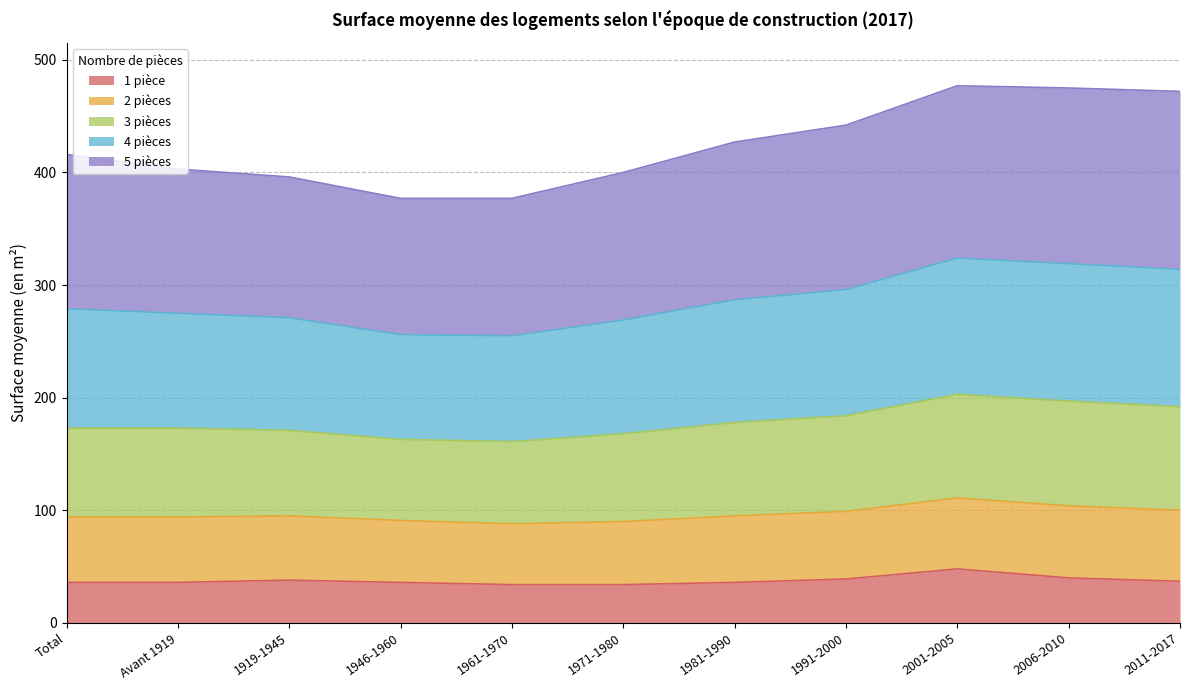

What is the label of the 3rd point from the left?

1919-1945